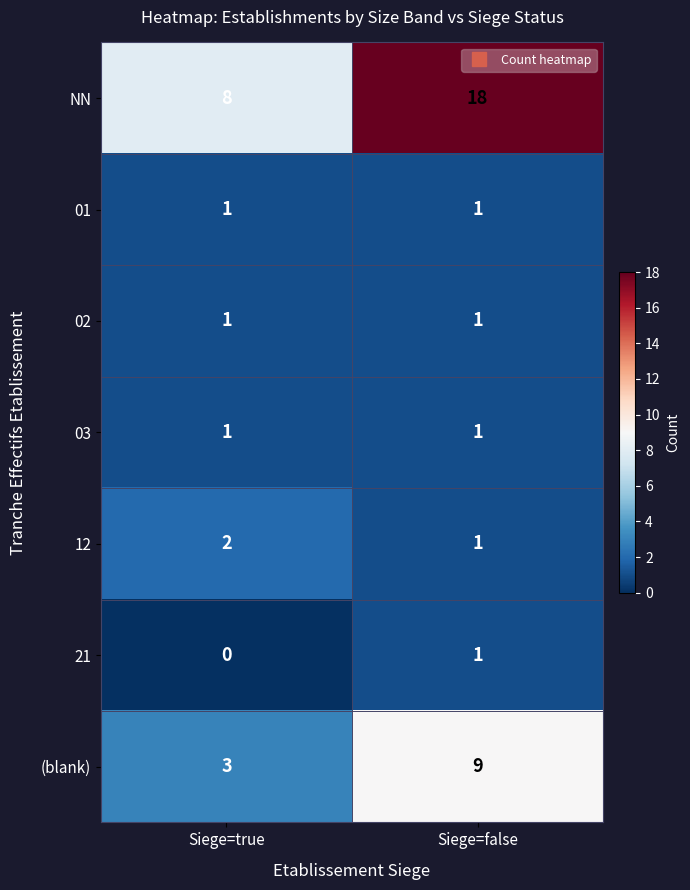

Reading right to left, transcribe all the data shown in this chart.

NN: Siege=false=18	Siege=true=8
01: Siege=false=1	Siege=true=1
02: Siege=false=1	Siege=true=1
03: Siege=false=1	Siege=true=1
12: Siege=false=1	Siege=true=2
21: Siege=false=1	Siege=true=0
(blank): Siege=false=9	Siege=true=3